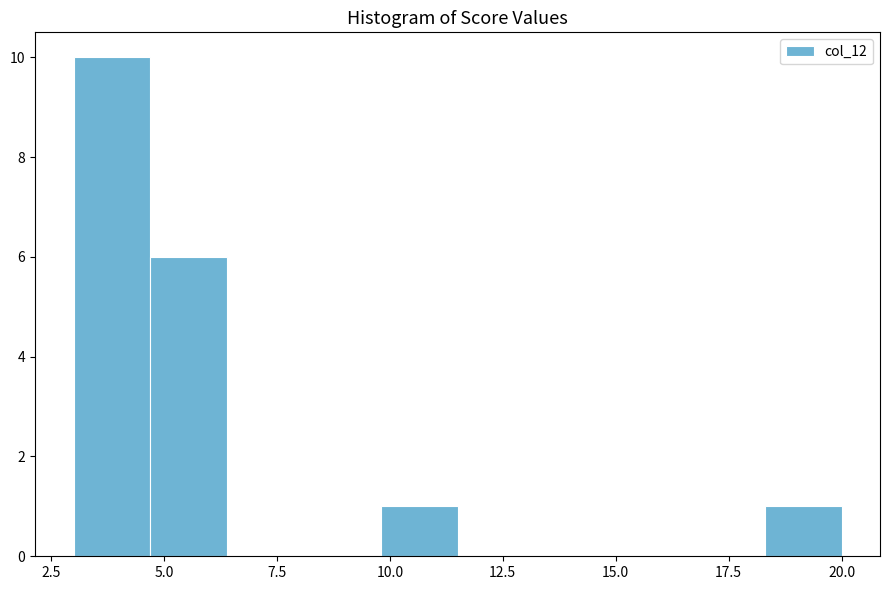

Read against the x-axis, roughly where is the centre of the tallest bar?

4.0